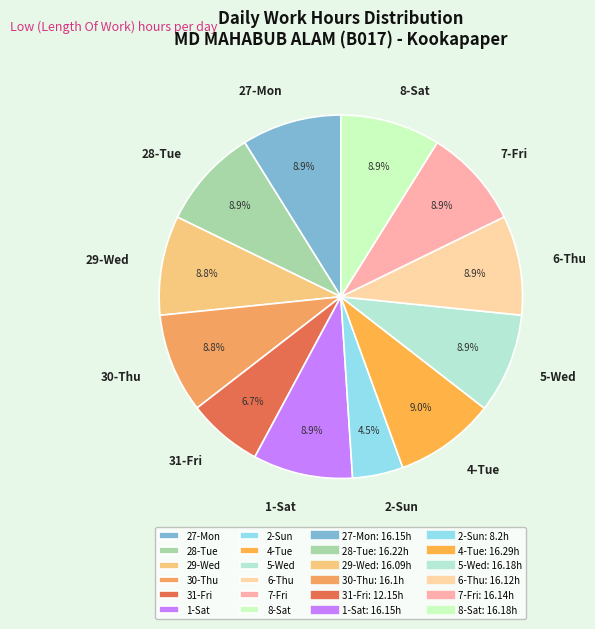

Is the sum of 5-Wed and 1-Sat greater than half?

No